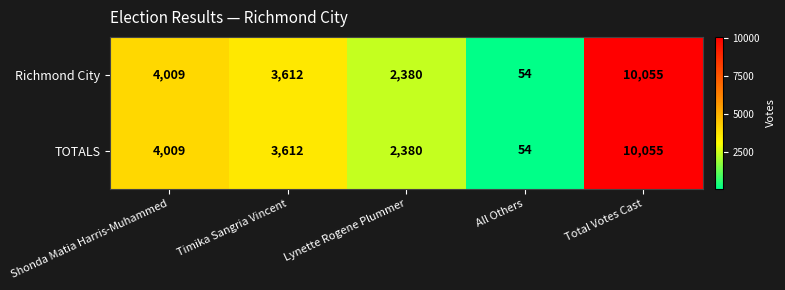

At which label is Richmond City closest to 5054?

Shonda Matia Harris-Muhammed